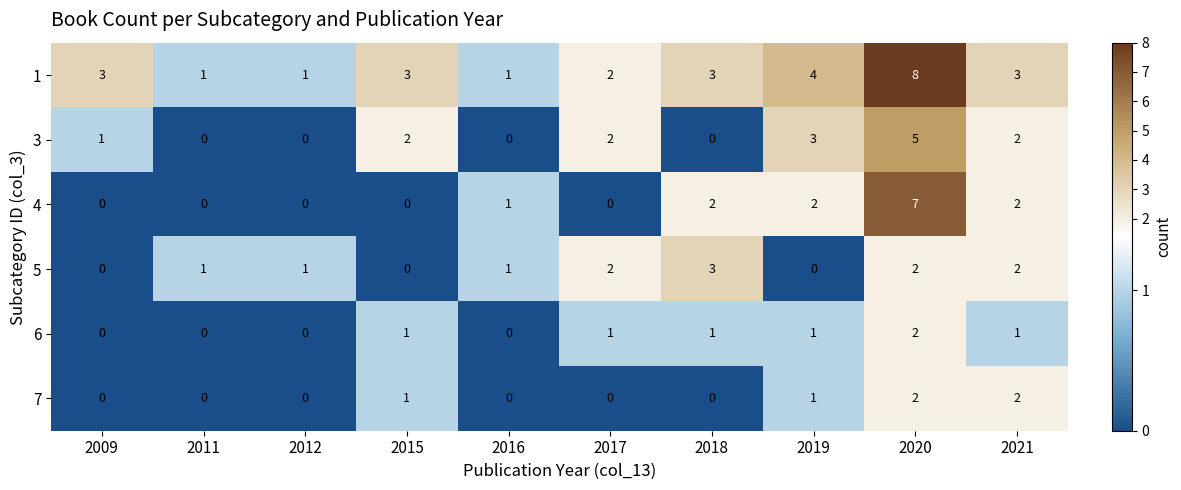

Is it true that 1 equals 12 at 2020?

False